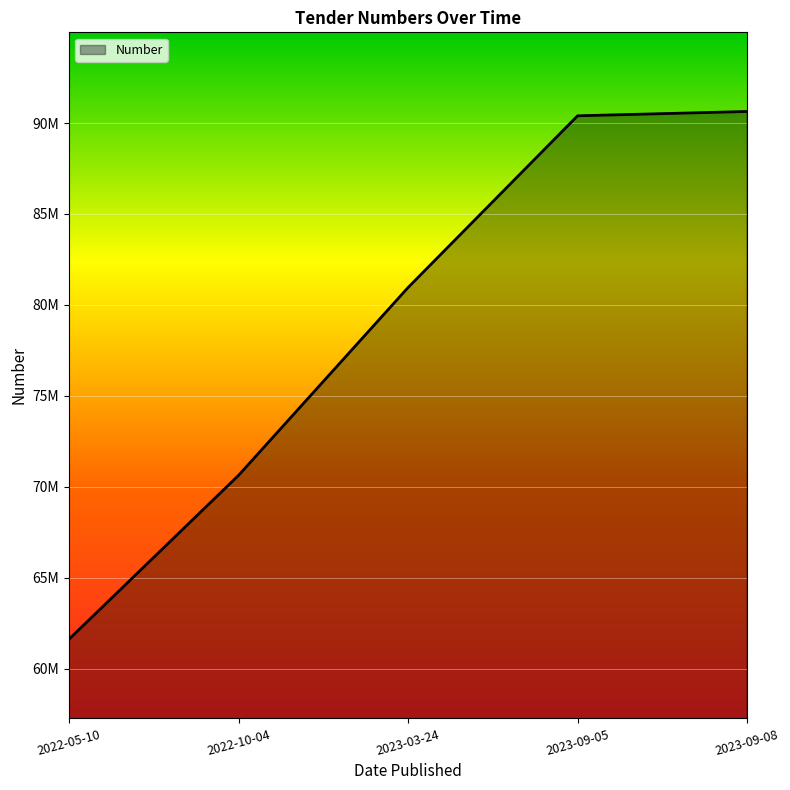

Does the chart have visible grid lines?

Yes